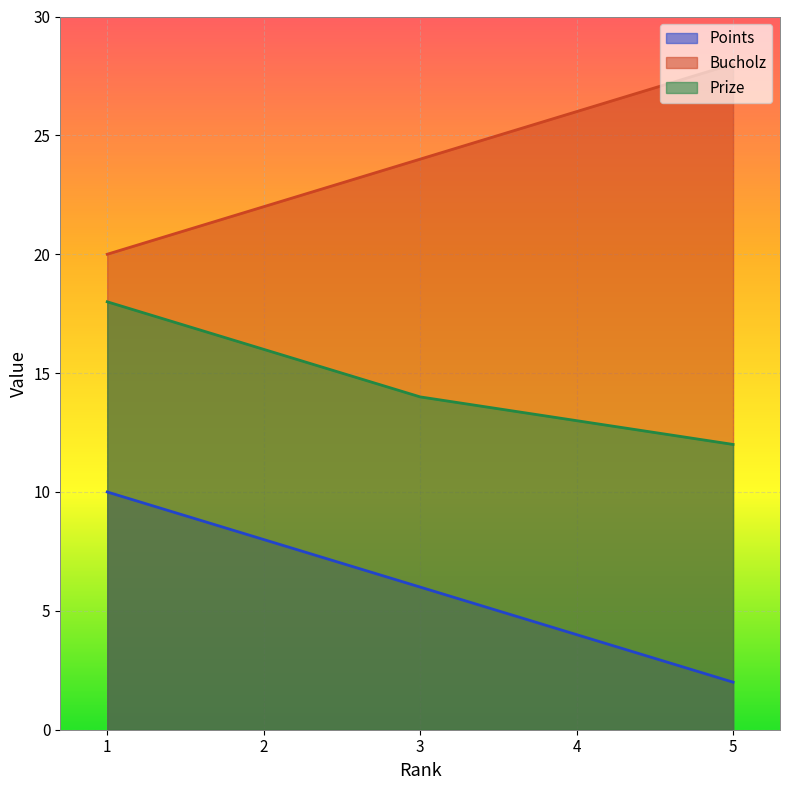

Which label corresponds to the largest value in the chart?

5